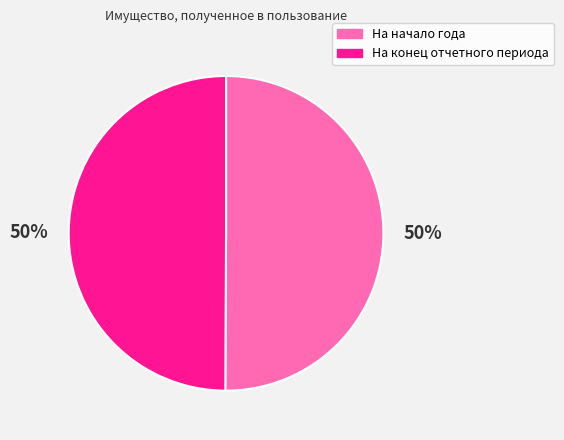

To the nearest percent, what percentage of the pie is На конец отчетного периода?

50%